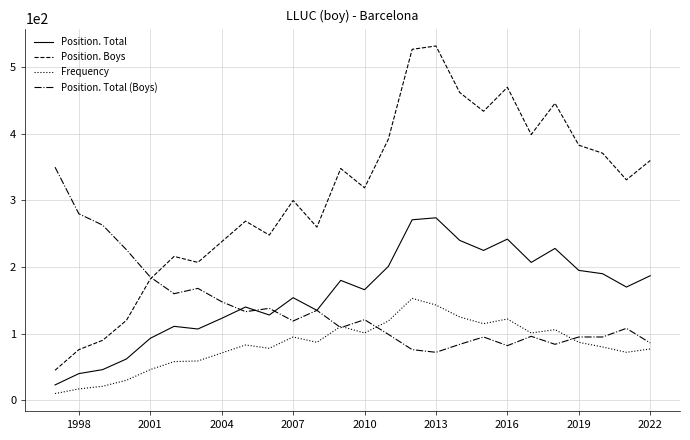

What are all the series names shown in the legend?

Position. Total, Position. Boys, Frequency, Position. Total (Boys)